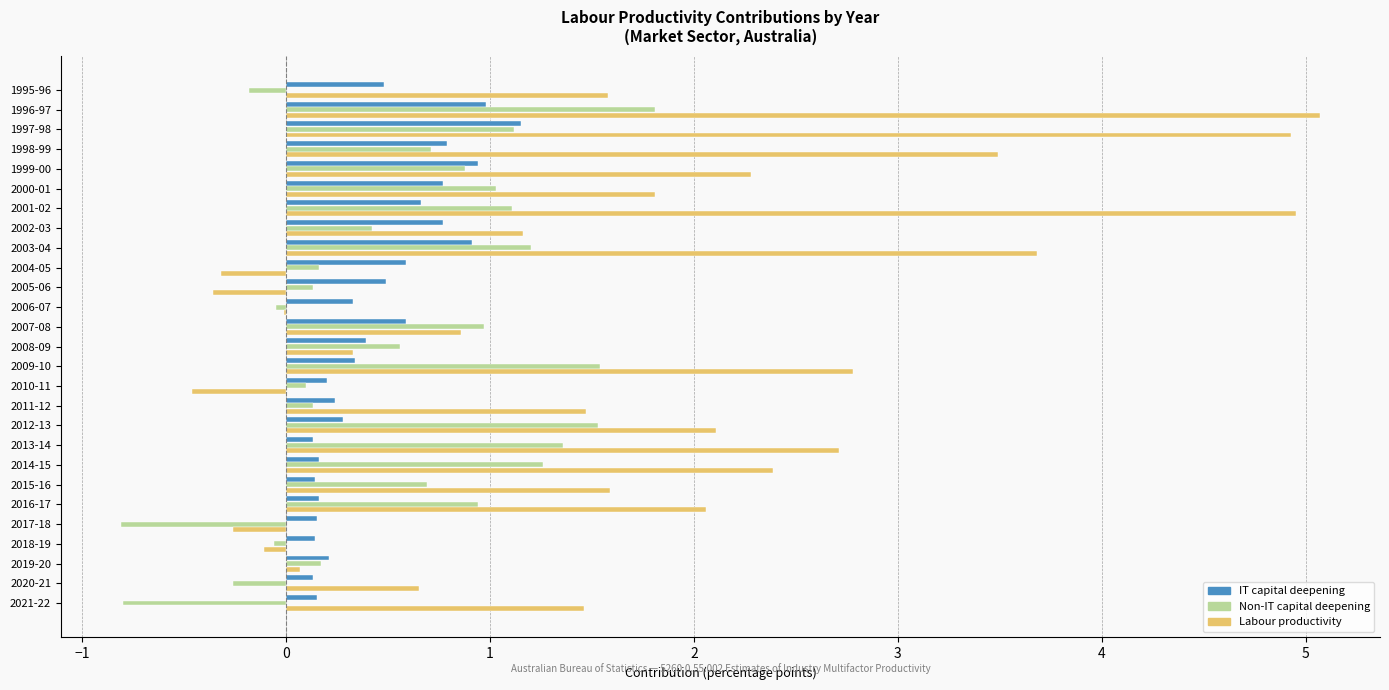

Are the bars grouped side by side (vs. stacked)?

Yes